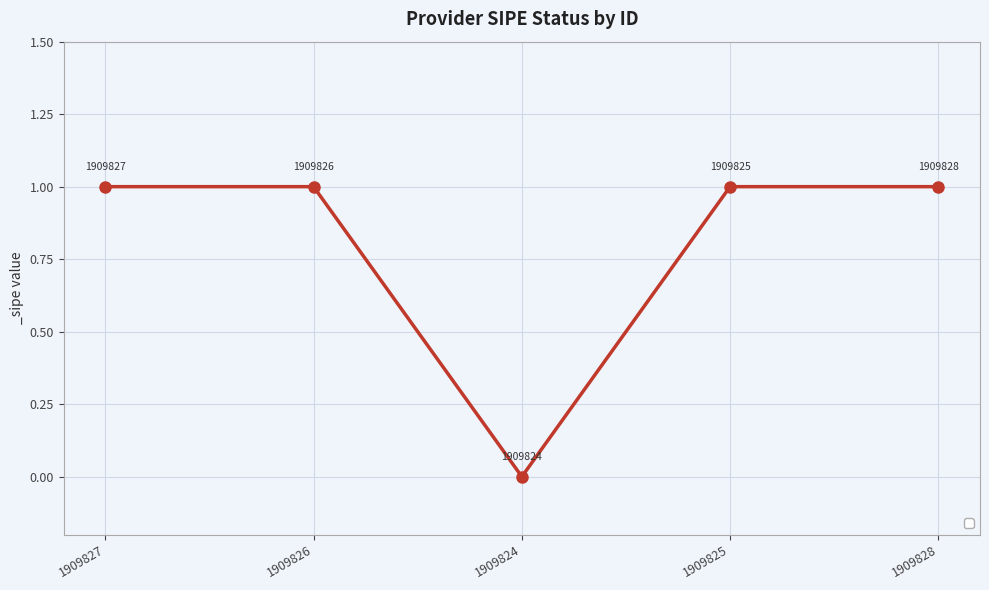

The value at 1909824 is 0. True or false?

True